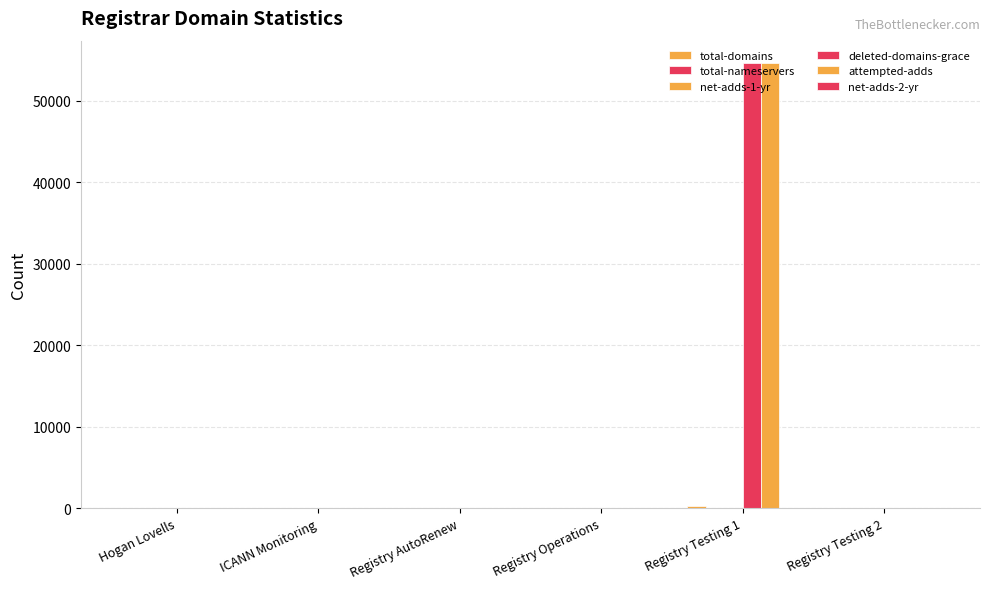

List the labels in order of attempted-adds value, smallest first.

Hogan Lovells, ICANN Monitoring, Registry AutoRenew, Registry Operations, Registry Testing 2, Registry Testing 1